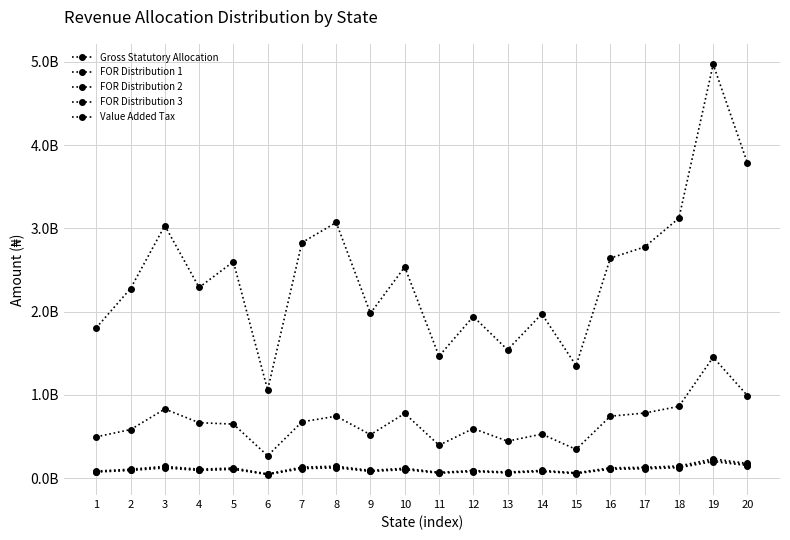

Does the chart have visible grid lines?

Yes